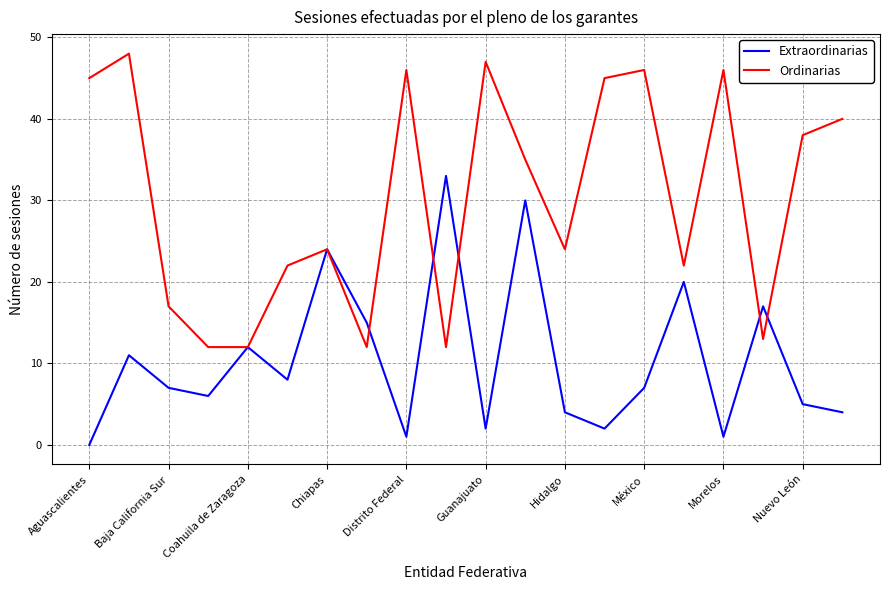

Which series has the largest range (max minus min)?

Ordinarias